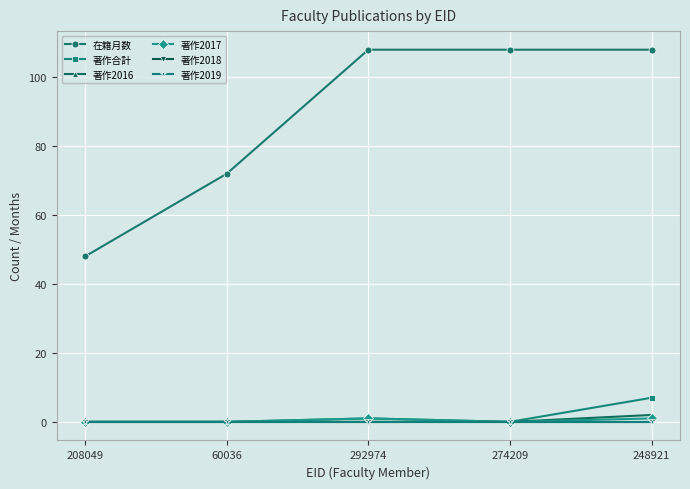

True or false: 著作2019 and 著作2016 intersect in this chart.

False